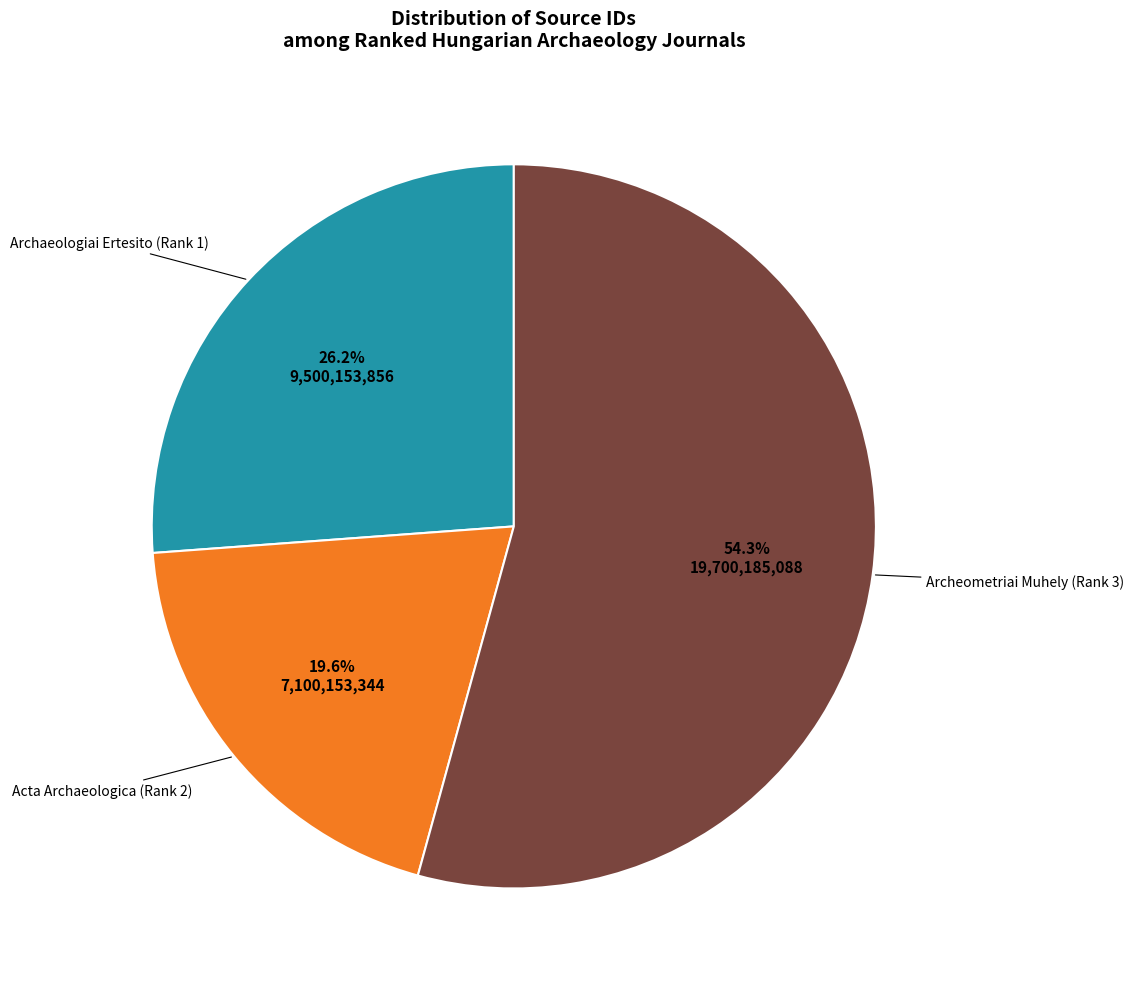

Does any single category account for the majority?

Yes